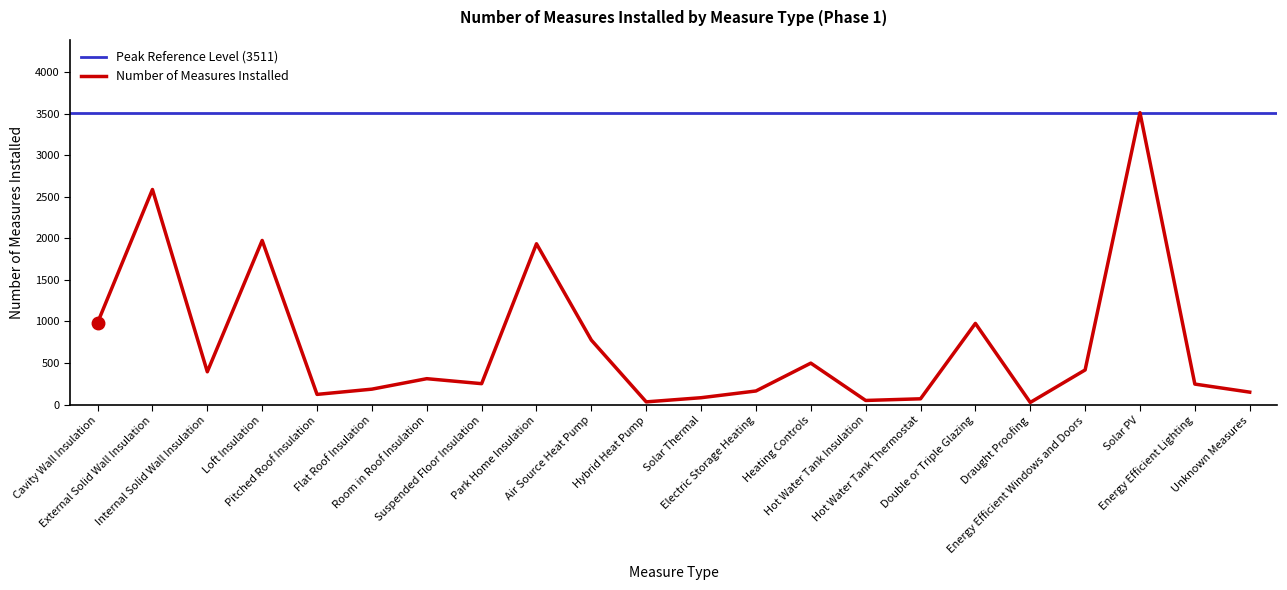

True or false: the data has more than 1 interior local peaks.

True